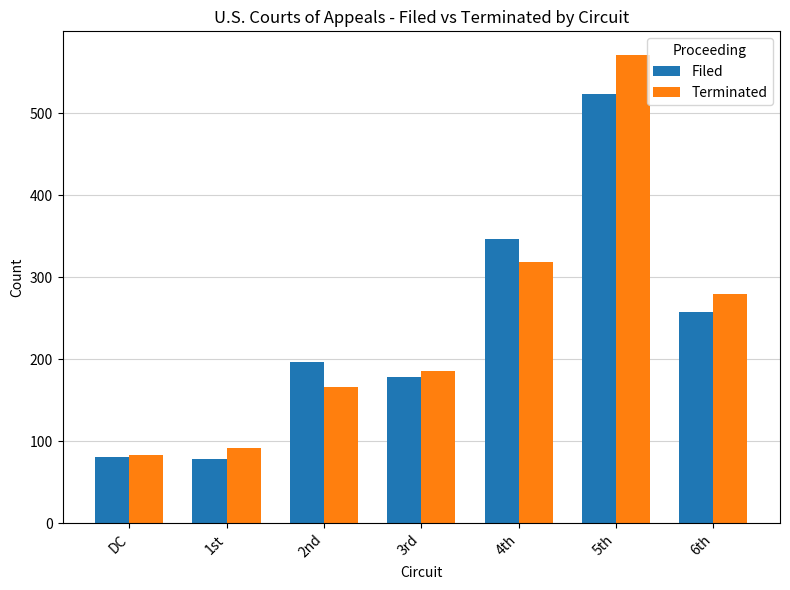

Rank the series at 1st from lowest to highest value.

Filed, Terminated